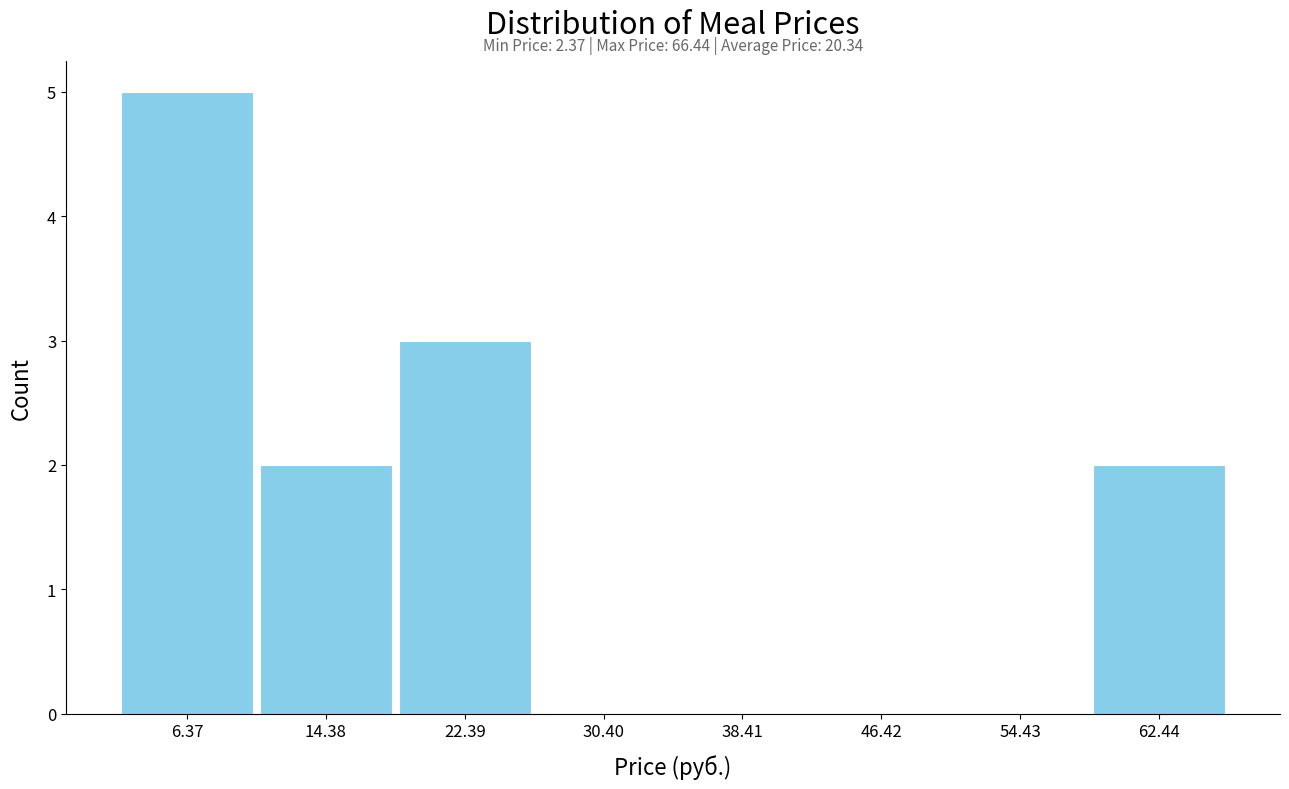

Over which range of the x-axis is the bar tallest?

2 to 10